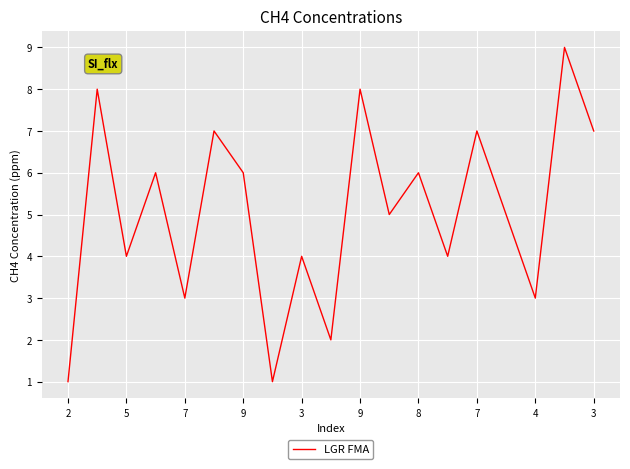

What is the maximum value shown in the chart?

9